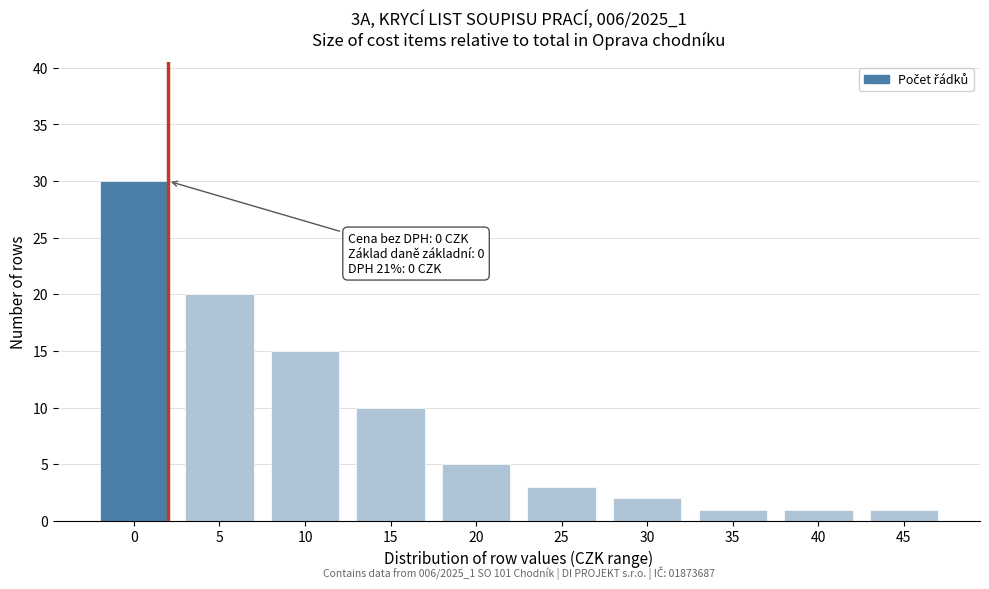

Reading right to left, extract all data points from this chart.

1	1	1	2	3	5	10	15	20	30